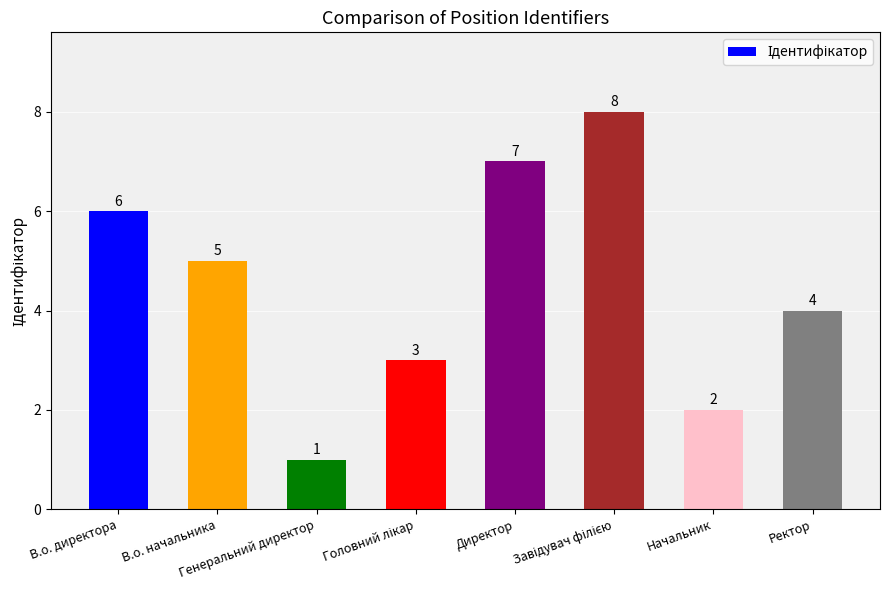

How many bars are there in total?

8